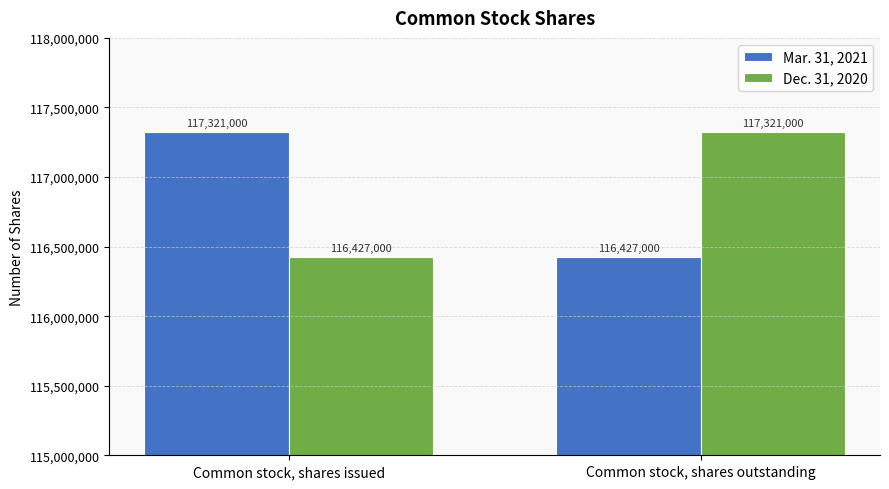

What is the difference between the highest and lowest values at Common stock, shares outstanding?

894000